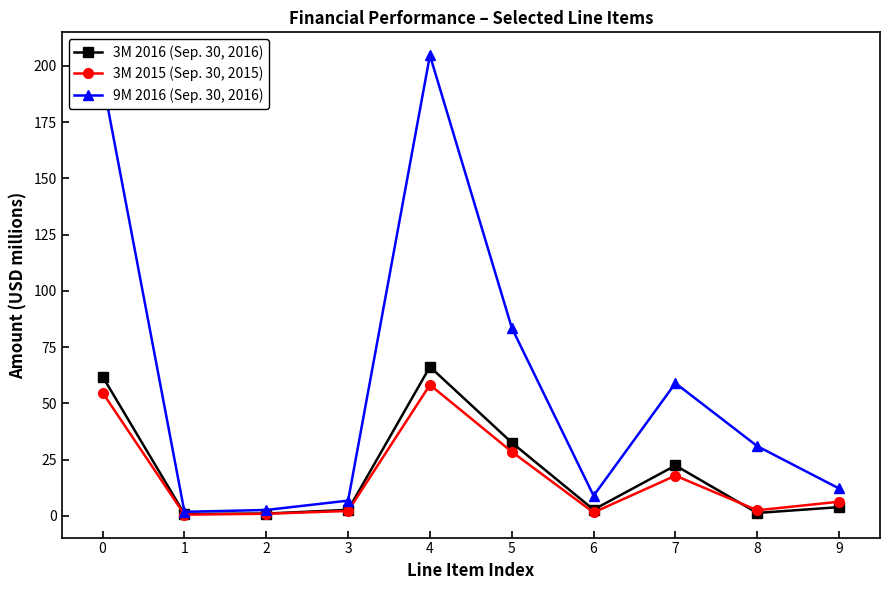

What is the highest value of the 9M 2016 (Sep. 30, 2016) series?

204.7